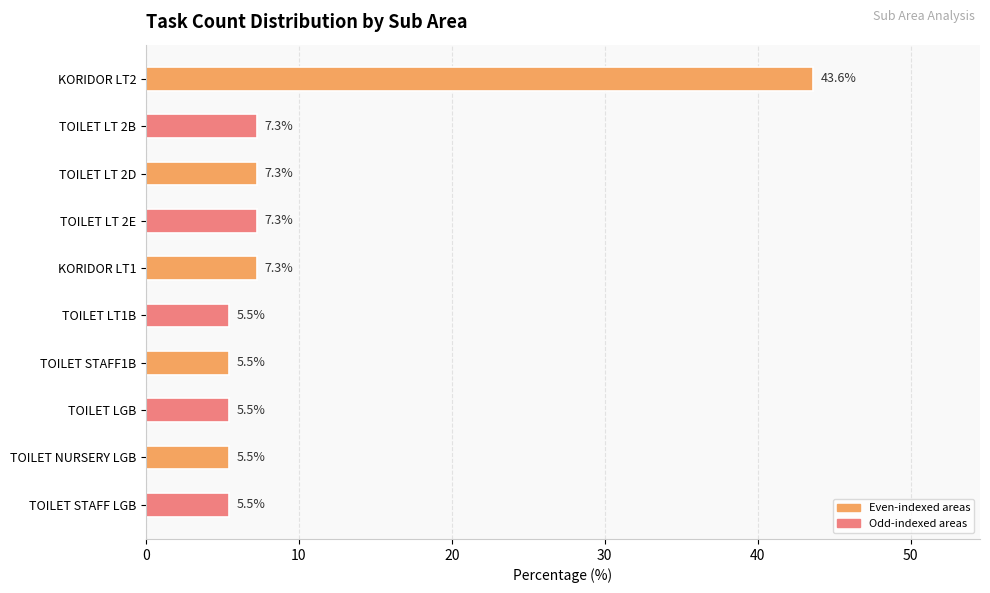

What position from the bottom is TOILET NURSERY LGB?

2